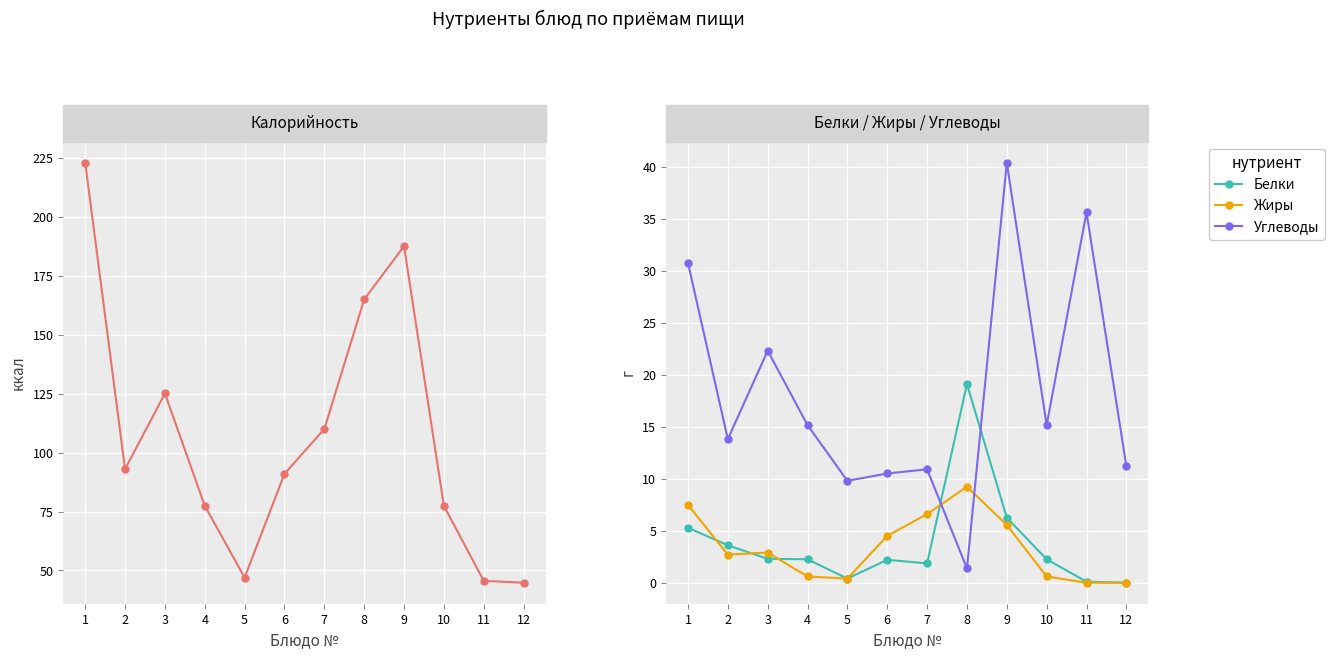

What is the average value of the Белки series?

3.8